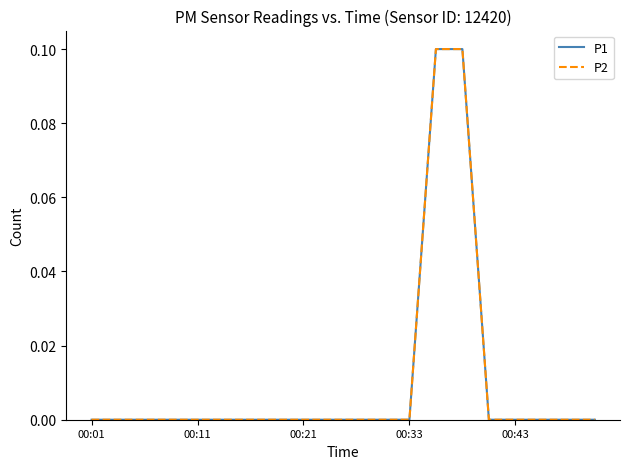

Reading left to right, extract all data points from this chart.

P1: 0.0	0.0	0.0	0.0	0.0	0.0	0.0	0.0	0.0	0.0	0.0	0.0	0.0	0.1	0.1	0.0	0.0	0.0	0.0	0.0
P2: 0.0	0.0	0.0	0.0	0.0	0.0	0.0	0.0	0.0	0.0	0.0	0.0	0.0	0.1	0.1	0.0	0.0	0.0	0.0	0.0